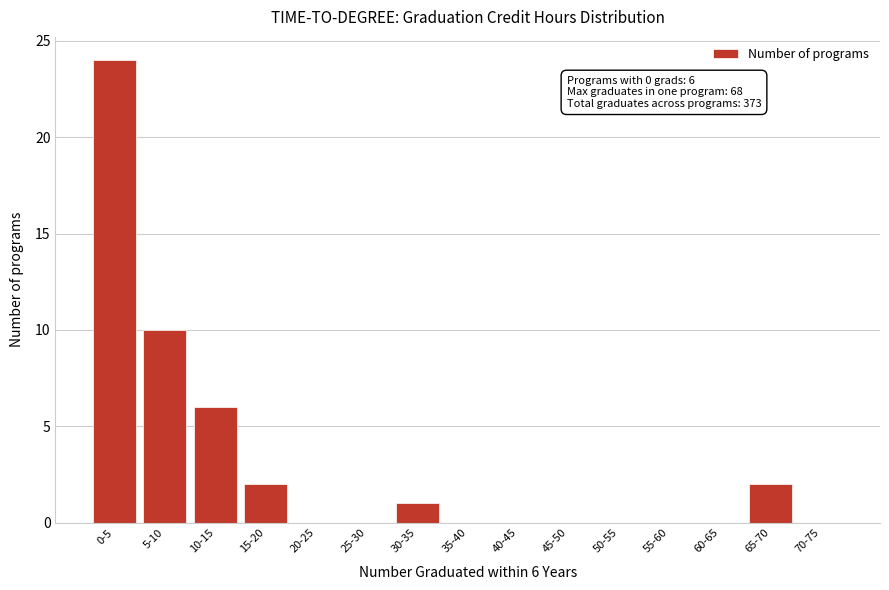

Reading left to right, what are all the values shown in this chart?

0-5=24	5-10=10	10-15=6	15-20=2	20-25=0	25-30=0	30-35=1	35-40=0	40-45=0	45-50=0	50-55=0	55-60=0	60-65=0	65-70=2	70-75=0